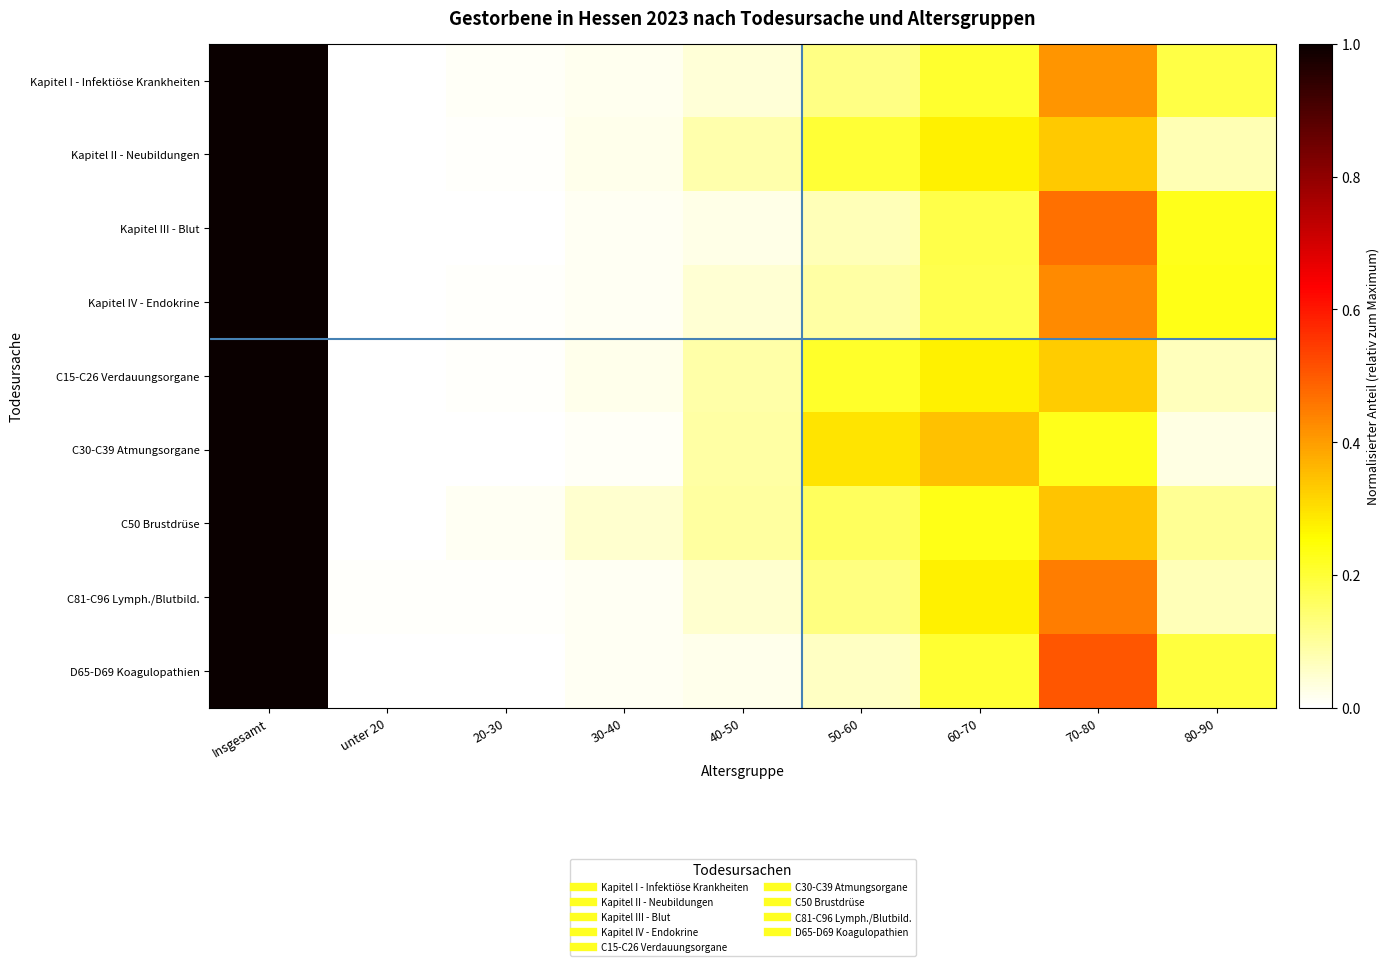

What is the difference between the highest and lowest values at 50-60?

0.2